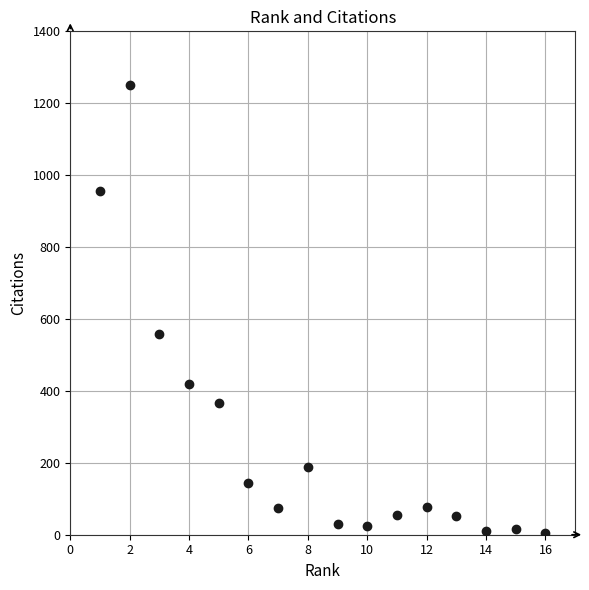

What Y value in the scatter plot is closest to 628?

559